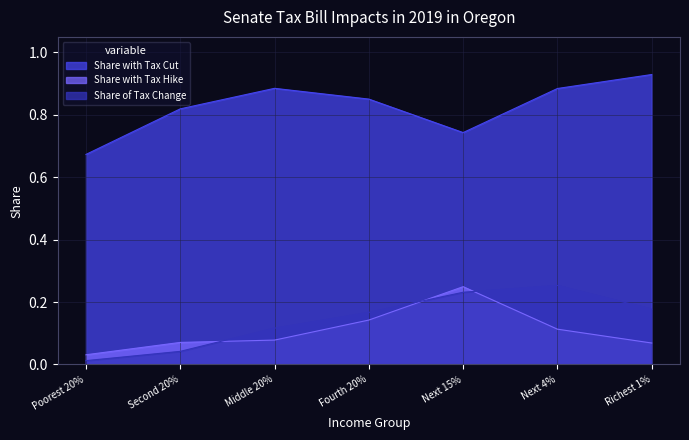

What is the label of the 7th point from the right?

Poorest 20%